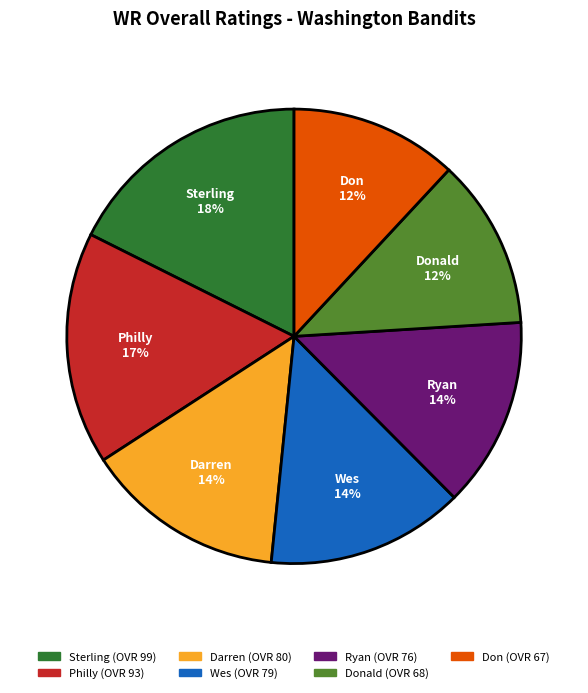

To the nearest percent, what is the difference between the largest and smallest slice percentages?

6%